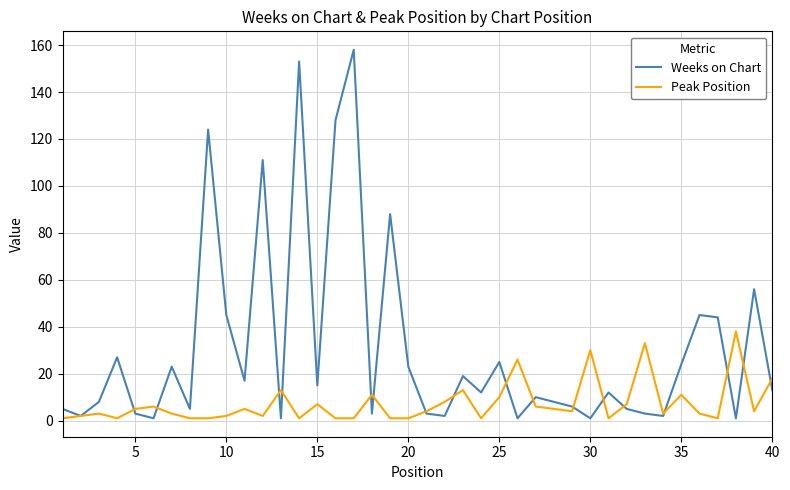

Does the chart have visible grid lines?

Yes